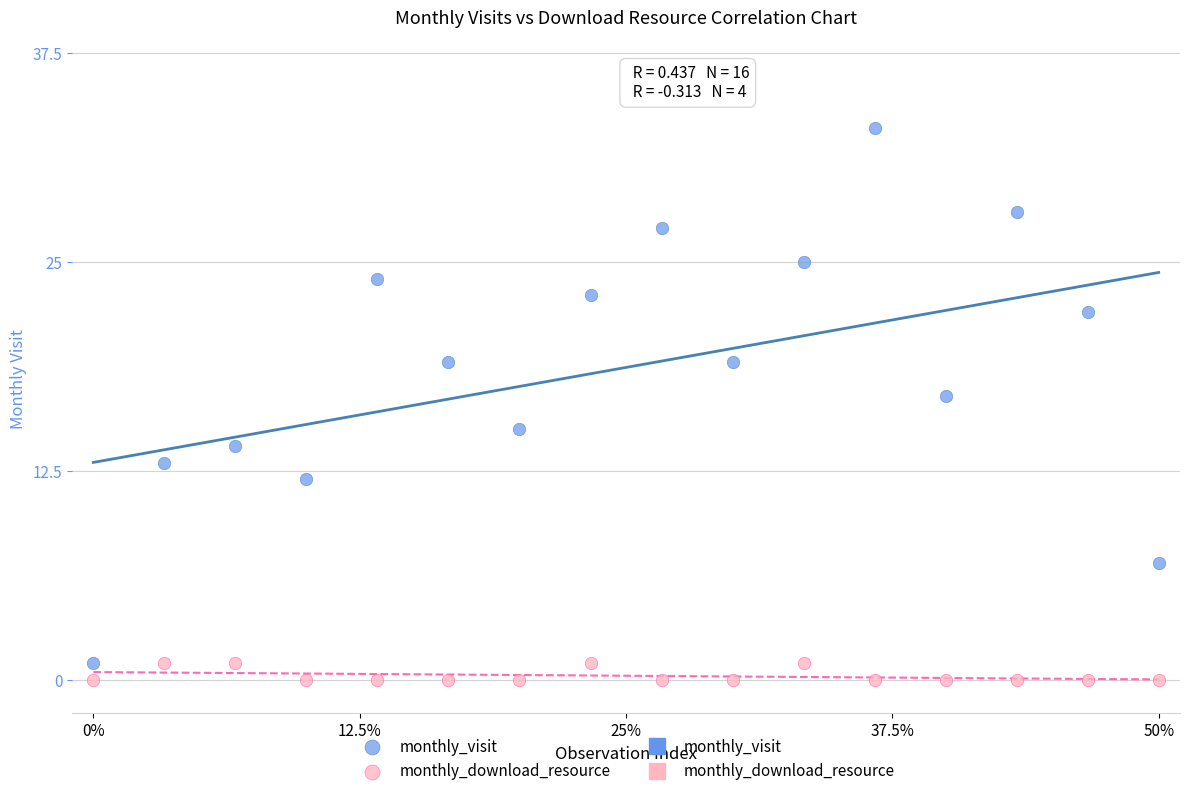

Which series has the largest Y range (max minus min)?

monthly_visit